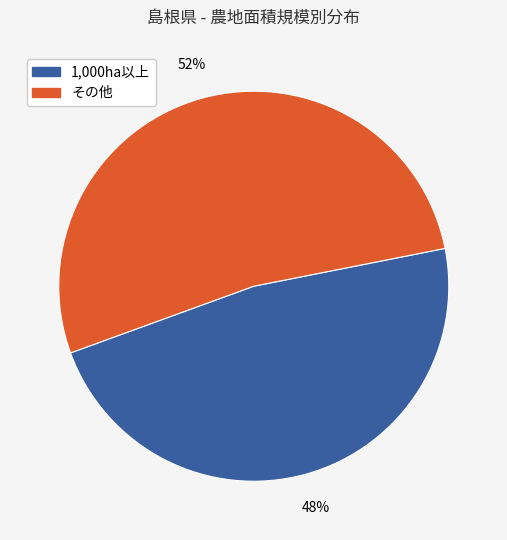

How many segments does this pie chart have?

2